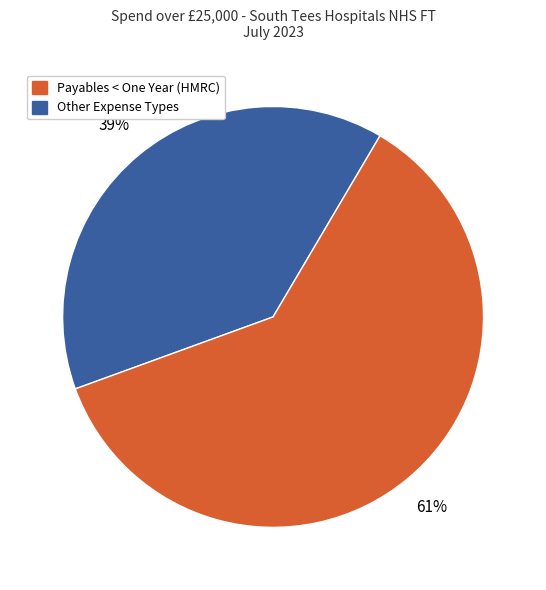

Is there a majority slice in this chart?

Yes